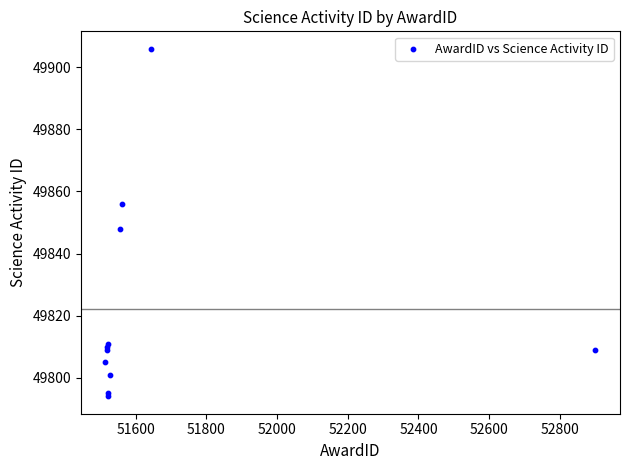

What Y value in the scatter plot is closest to 49850?

49848